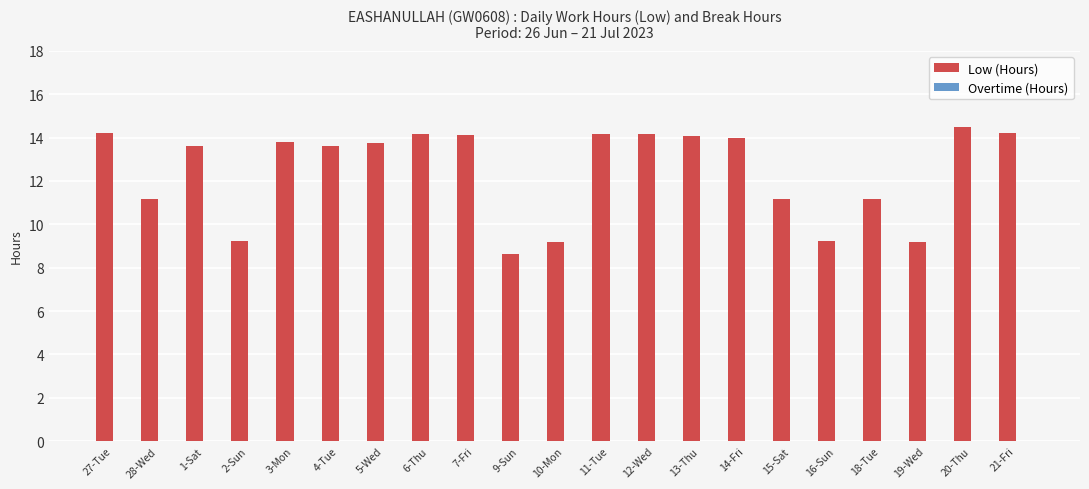

How many distinct data groups are displayed?

1